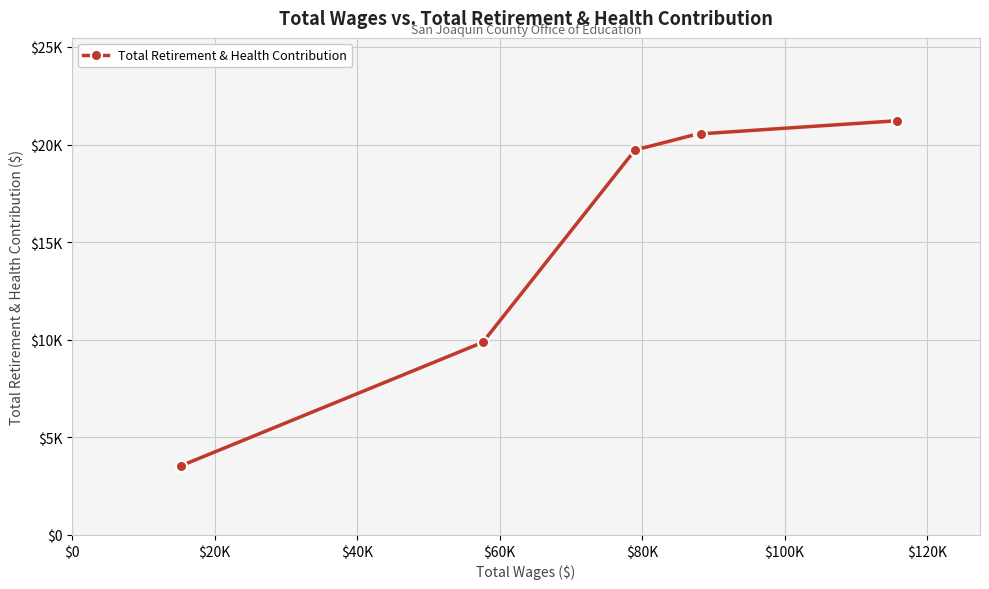

Does the chart have visible grid lines?

Yes